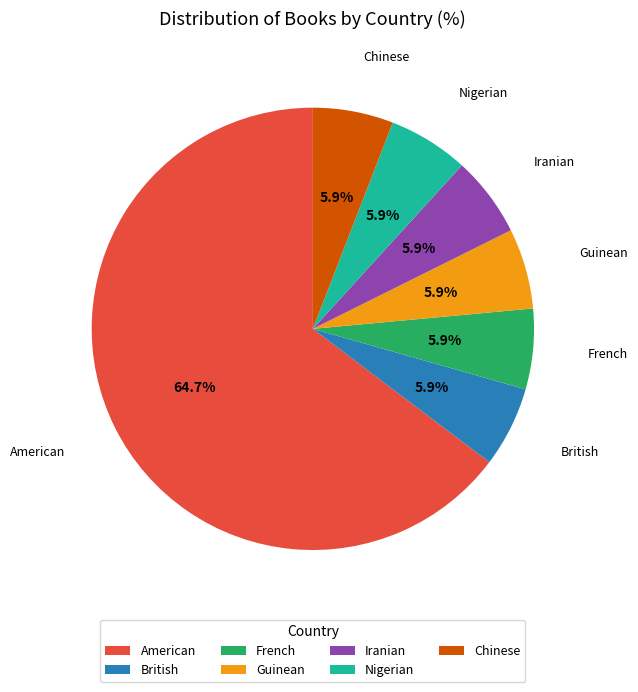

True or false: British accounts for 6% of the total.

True